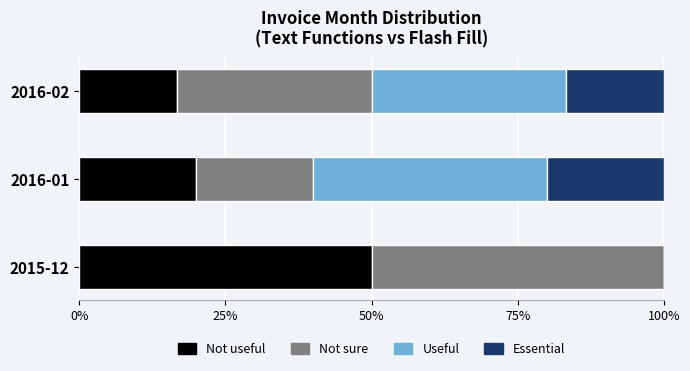

What is the total value across all series at 2016-01?

100.0